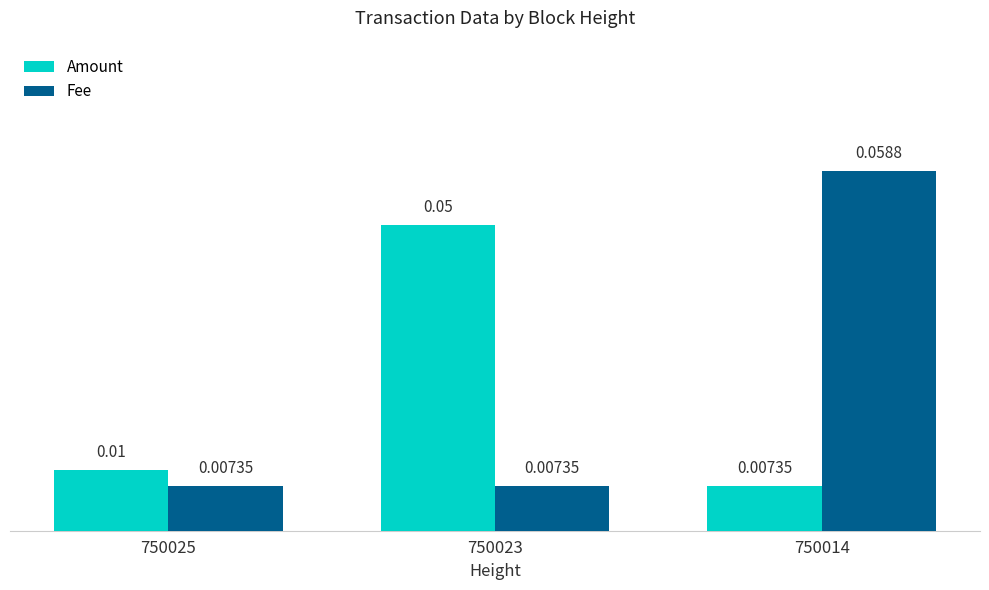

Which series has the largest total across all categories?

Fee